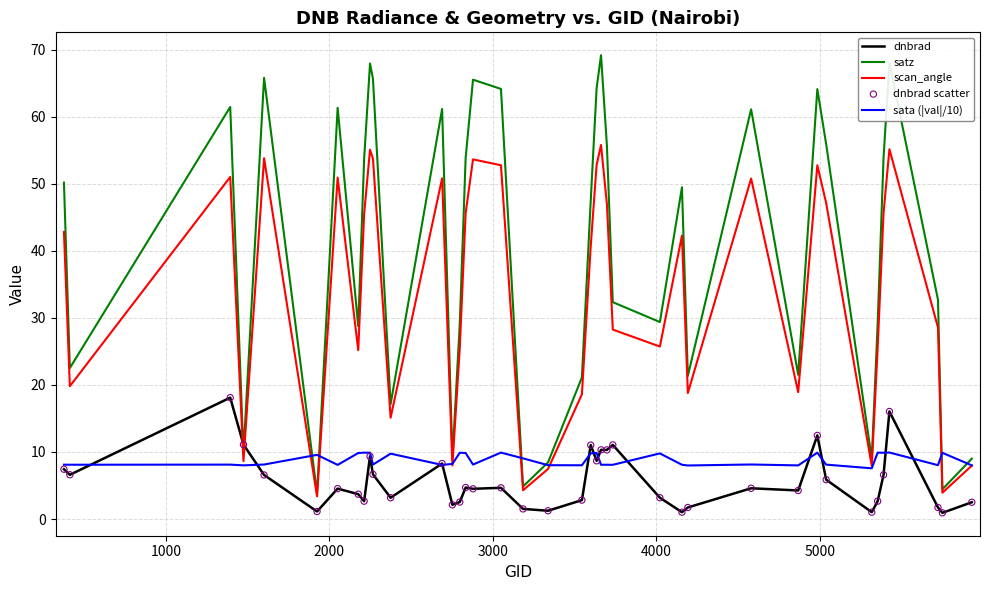

Which series has the widest spread of values?

satz